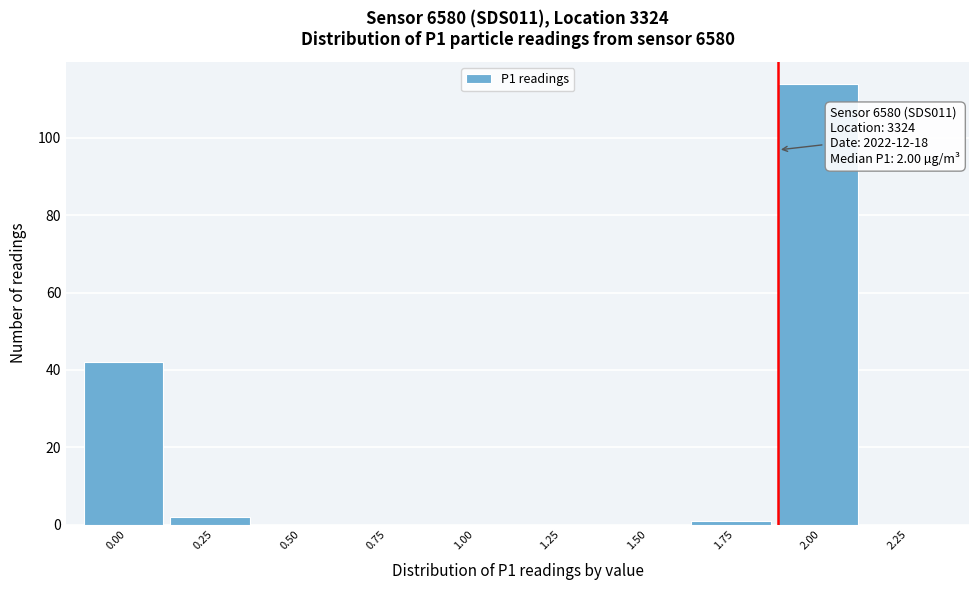

Reading left to right, transcribe all the data shown in this chart.

0.00=42	0.25=2	0.50=0	0.75=0	1.00=0	1.25=0	1.50=0	1.75=1	2.00=114	2.25=0